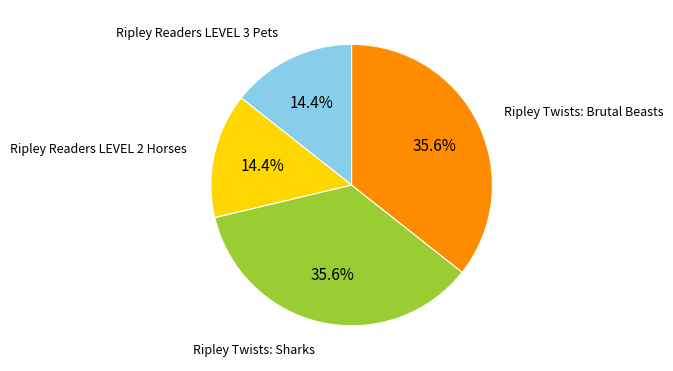

What is the ratio of the value at Ripley Twists: Brutal Beasts to the value at Ripley Twists: Sharks?

1.0